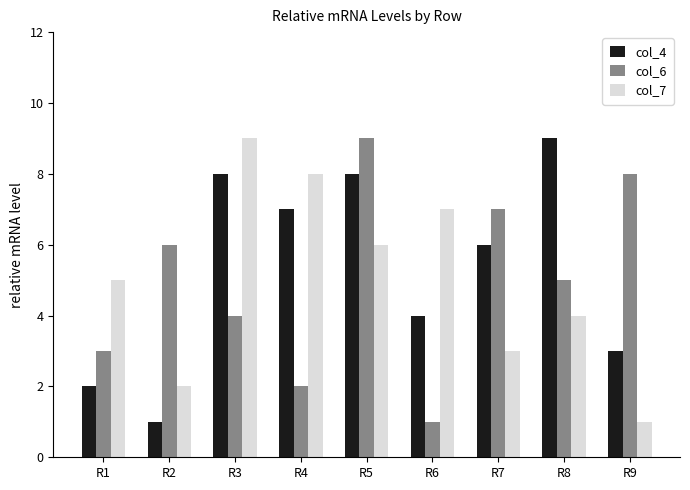

What is the sum of all col_7 values?

45